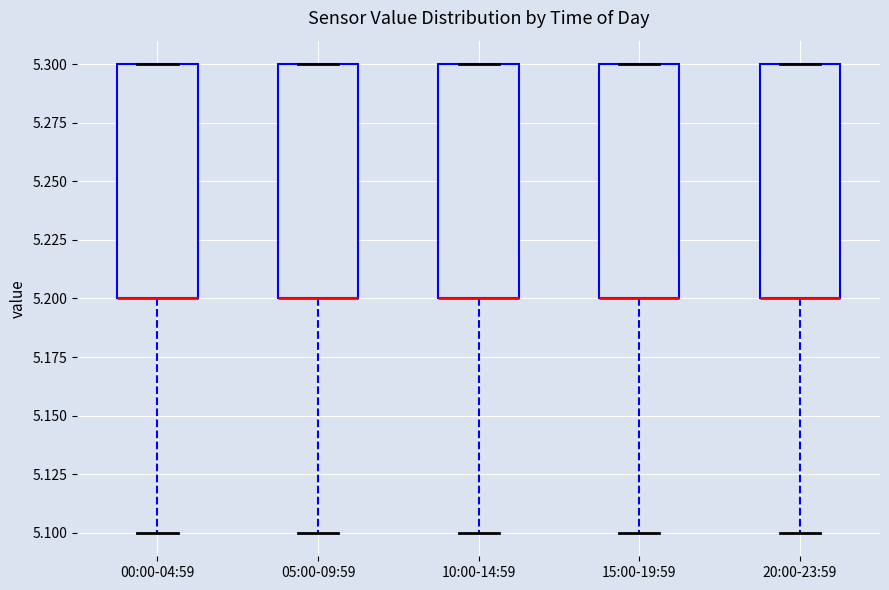

Reading left to right, transcribe this box plot: for each box, give where its median line is, the range the box spans, and where its two whiskers end, as read against the y-axis. The values are not printed on the chart, so give them approximately, as read against the axis.

00:00-04:59: median 5.2 (drawn on the box's lower edge), box 5.2 to 5.3, whiskers 5.1 to 5.3
05:00-09:59: median 5.2 (drawn on the box's lower edge), box 5.2 to 5.3, whiskers 5.1 to 5.3
10:00-14:59: median 5.2 (drawn on the box's lower edge), box 5.2 to 5.3, whiskers 5.1 to 5.3
15:00-19:59: median 5.2 (drawn on the box's lower edge), box 5.2 to 5.3, whiskers 5.1 to 5.3
20:00-23:59: median 5.2 (drawn on the box's lower edge), box 5.2 to 5.3, whiskers 5.1 to 5.3